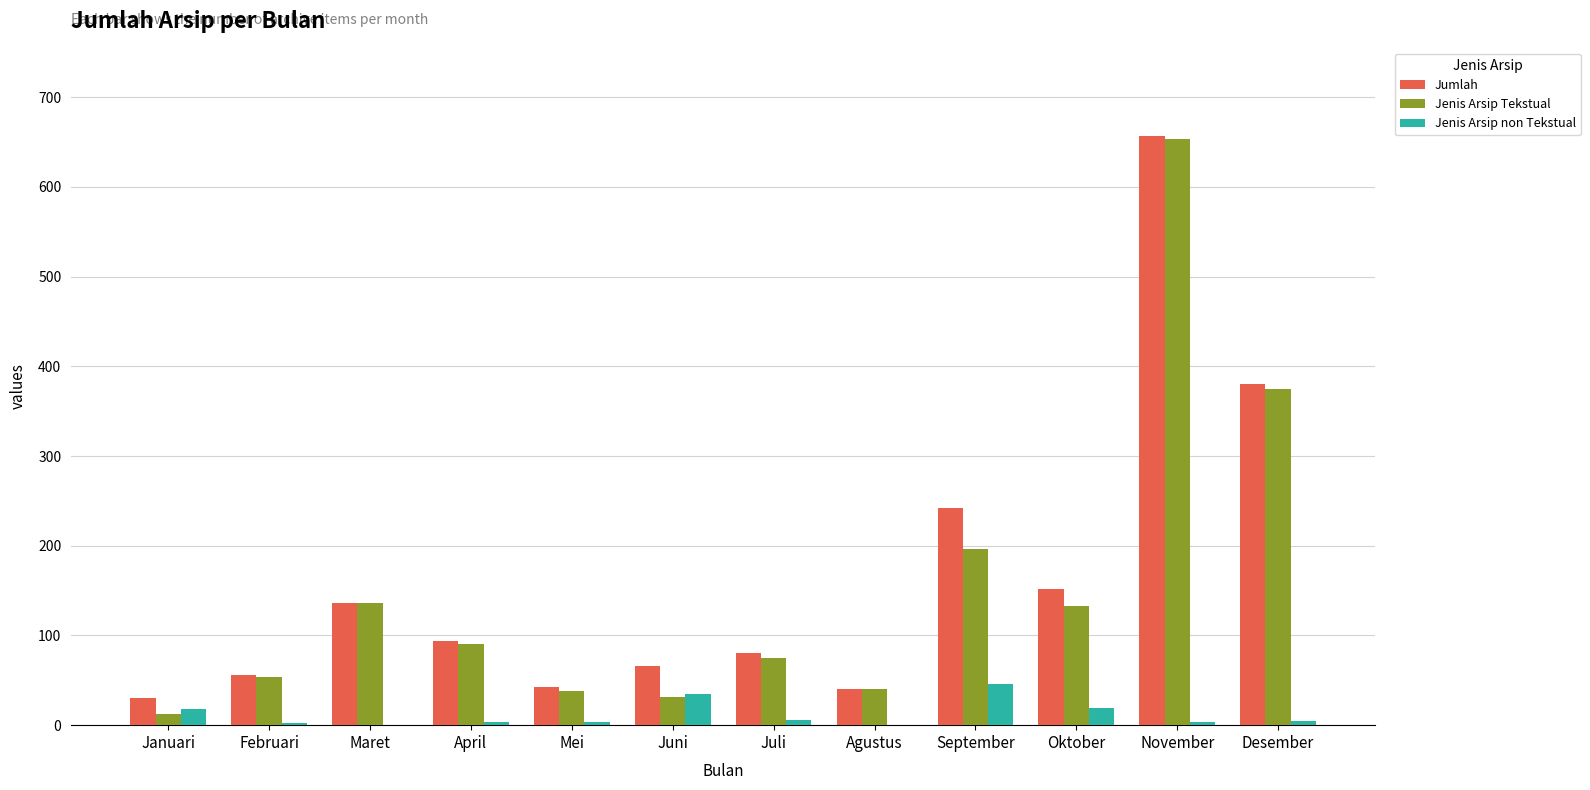

Between Januari and September, which series saw the biggest shift?

Jumlah